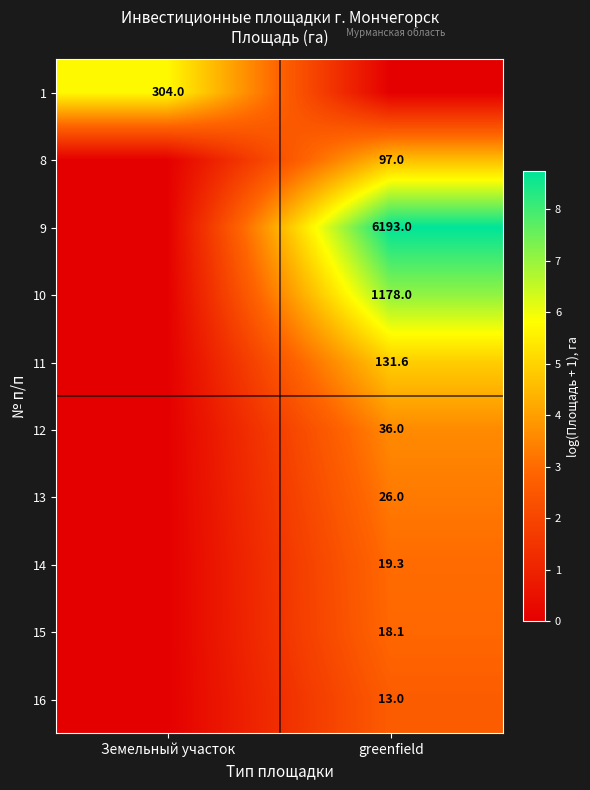

Is it true that 14 equals 10.4 at greenfield?

False